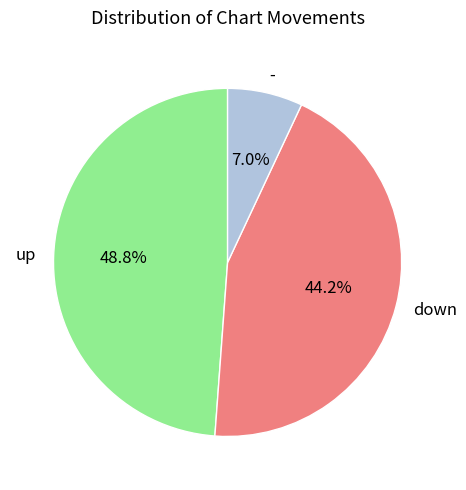

Does - represent more than half of the total?

No